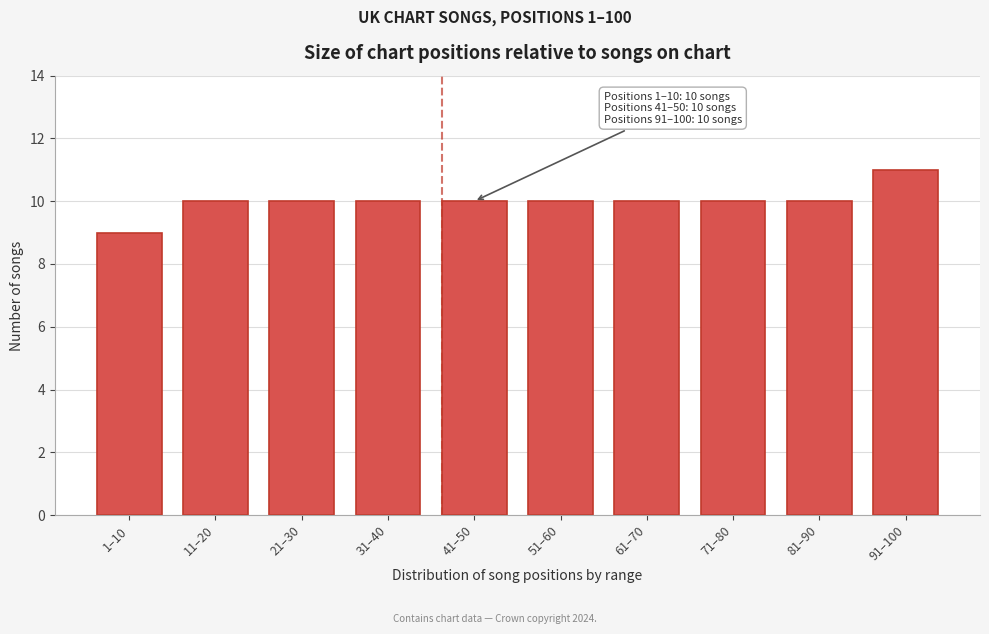

Reading left to right, extract all data points from this chart.

1–10=9	11–20=10	21–30=10	31–40=10	41–50=10	51–60=10	61–70=10	71–80=10	81–90=10	91–100=11